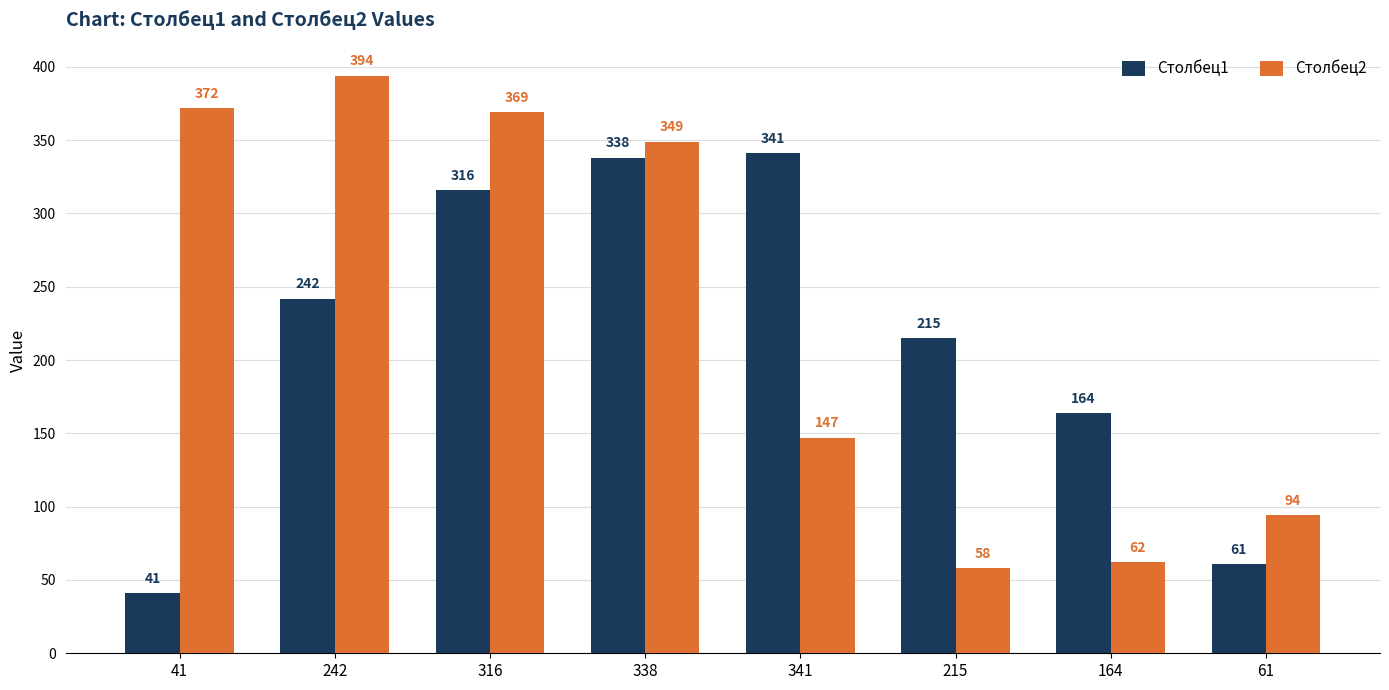

What is the difference between the highest and lowest values at 61?

33